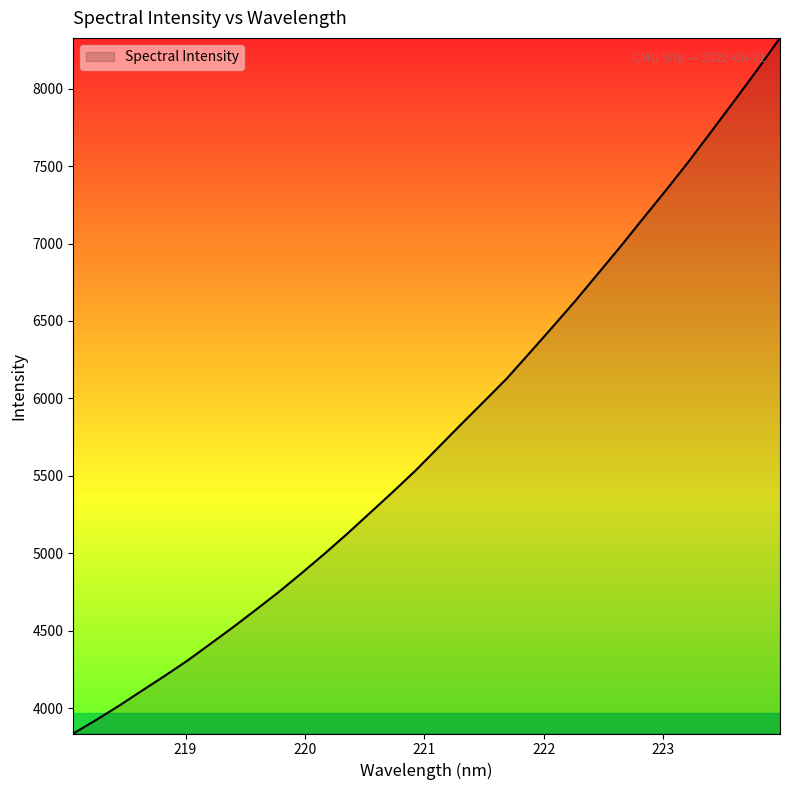

True or false: the data has more than 0 interior local peaks.

False